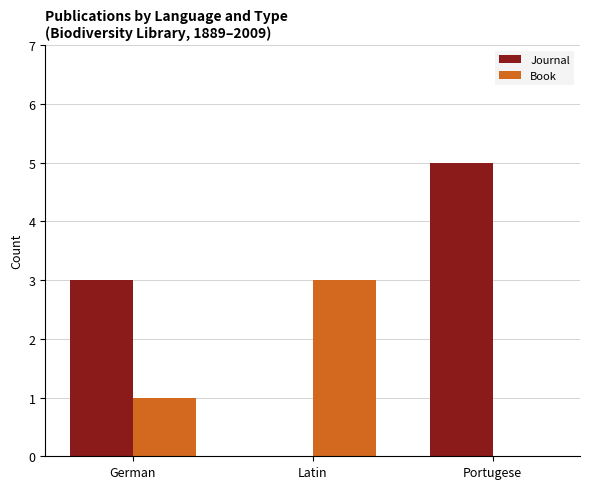

The value of Journal at Portugese is 8. True or false?

False